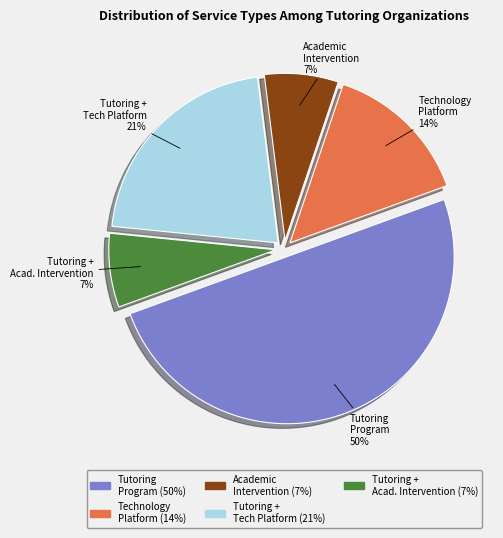

Which category has the biggest portion of the pie?

Tutoring Program